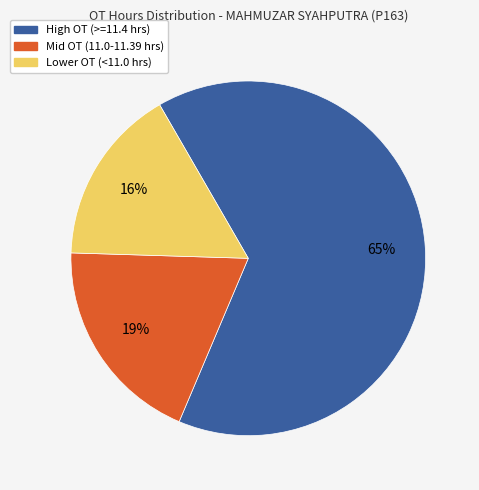

Which has a higher value, Mid OT (11.0-11.39 hrs) or High OT (>=11.4 hrs)?

High OT (>=11.4 hrs)